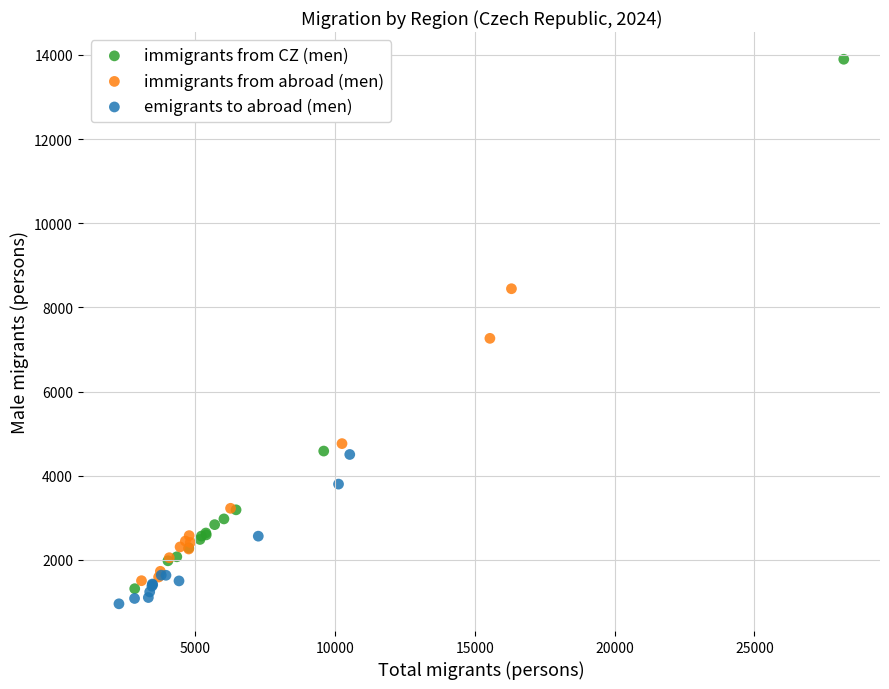

Which series contains the highest Y value?

immigrants from CZ (men)